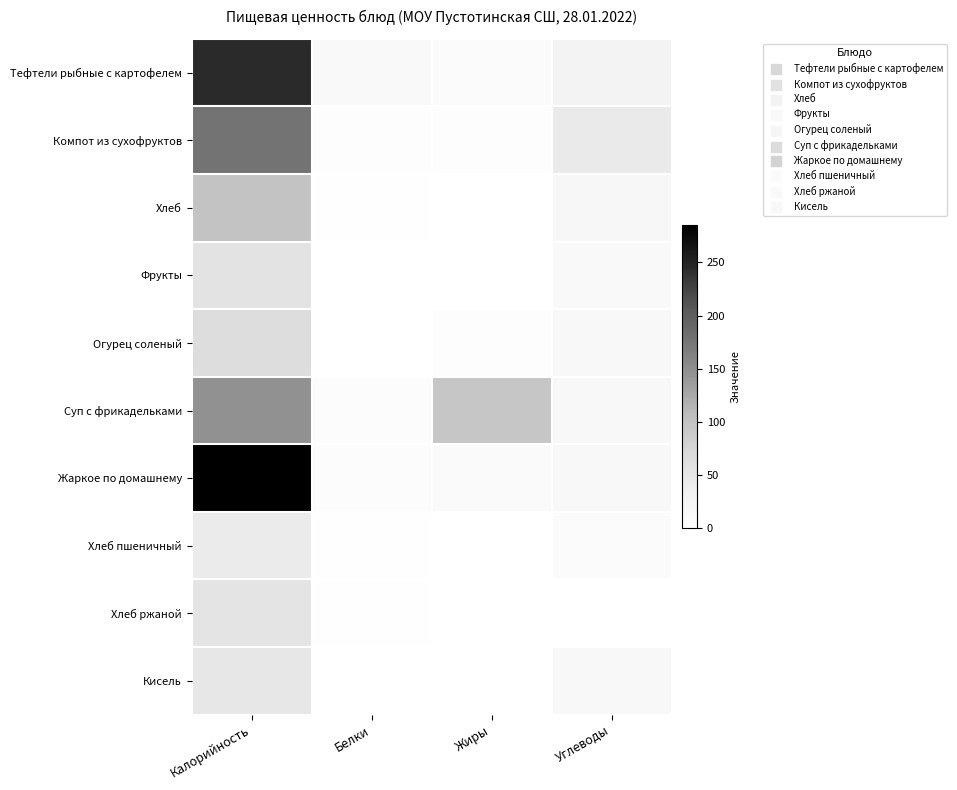

Which series has the widest spread of values?

Жаркое по домашнему